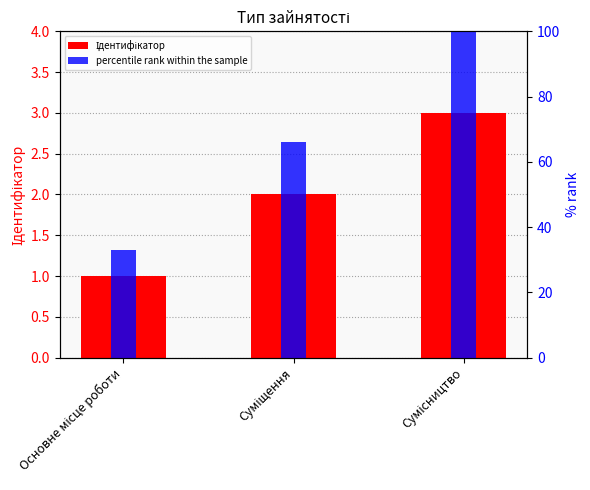

Between Основне місце роботи and Сумісництво, which series saw the biggest shift?

percentile rank within the sample